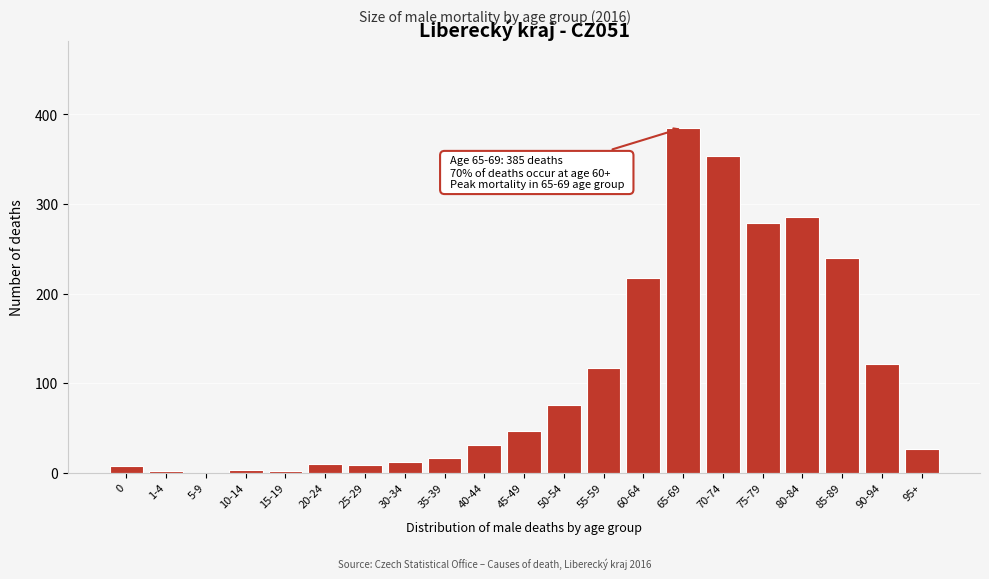

Where is the data nearest to the value 192?

60-64